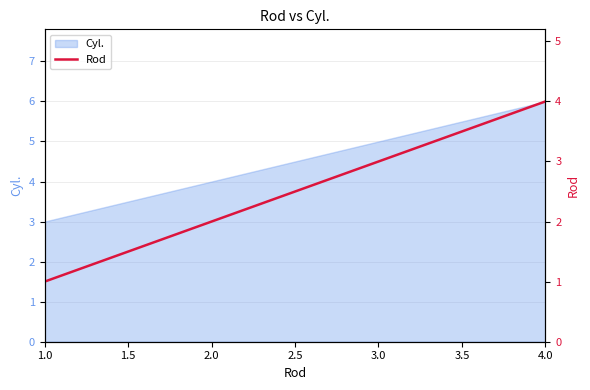

What is the difference between the maximum and minimum values?

3.0